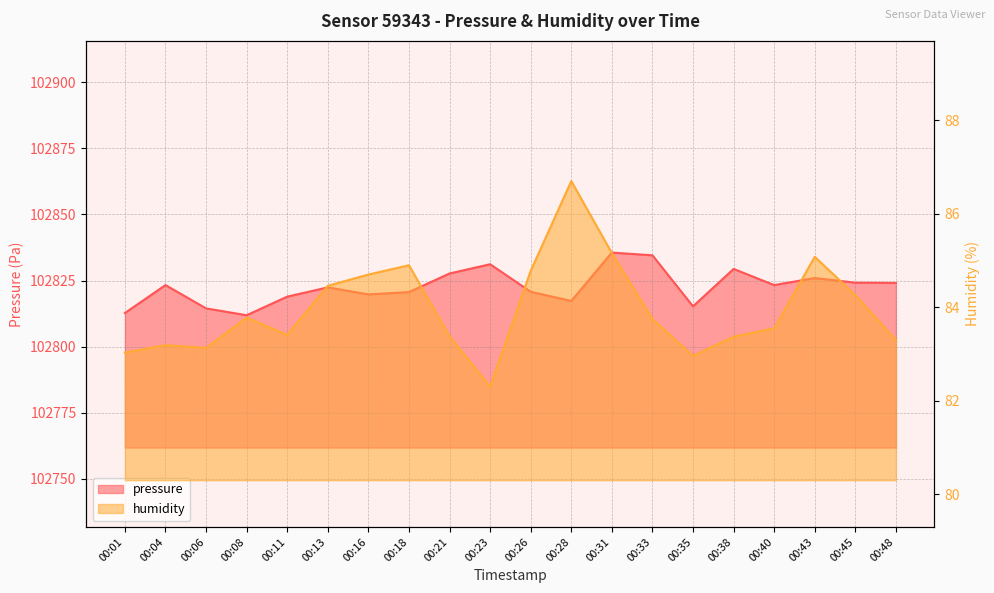

Is it true that humidity equals 84.8 at 00:26?

True